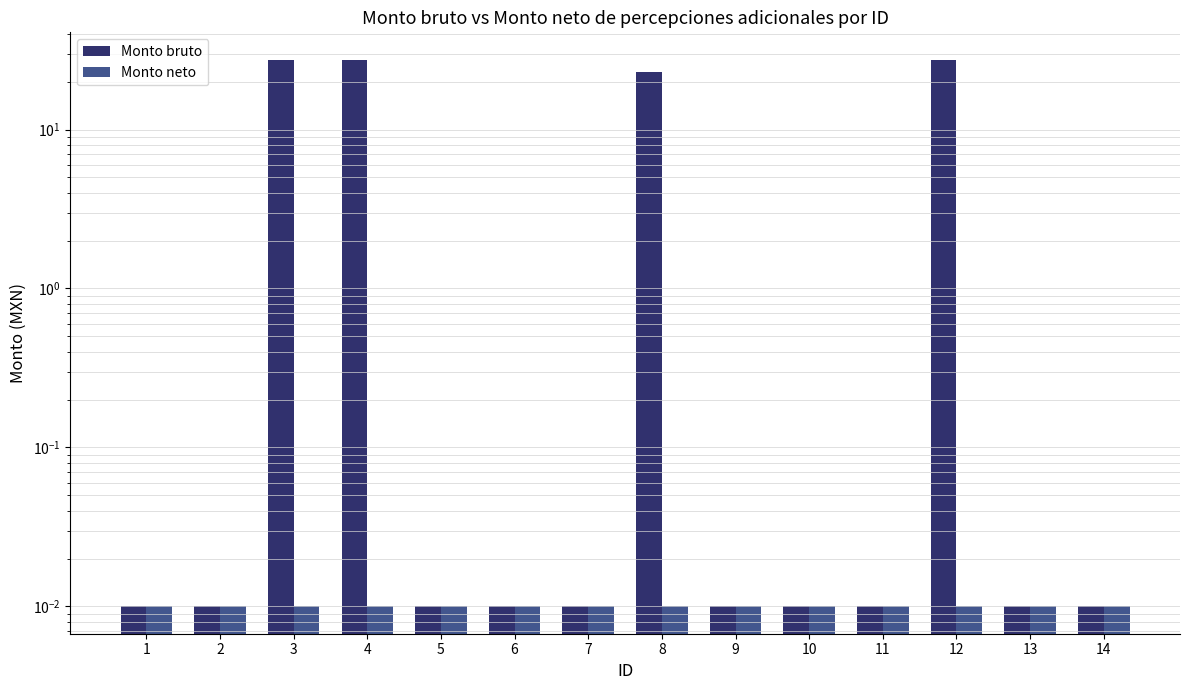

How many bars are there in total?

28